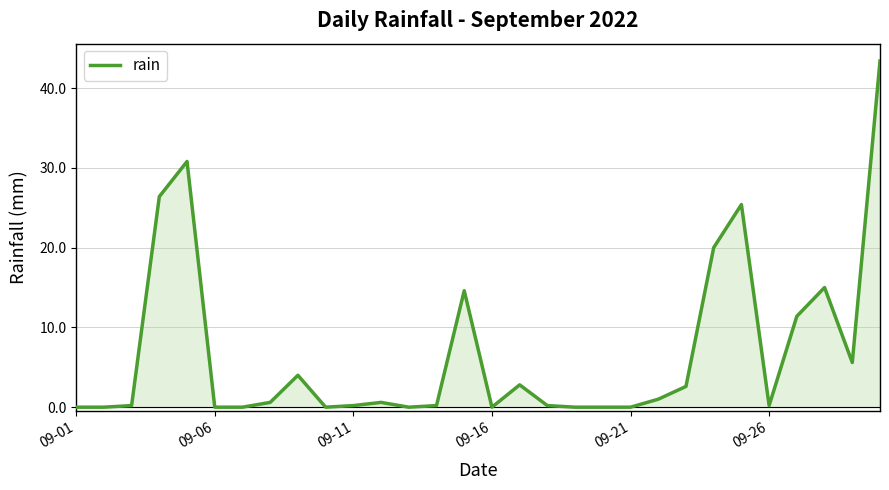

What is the difference between the maximum and minimum values?

43.4